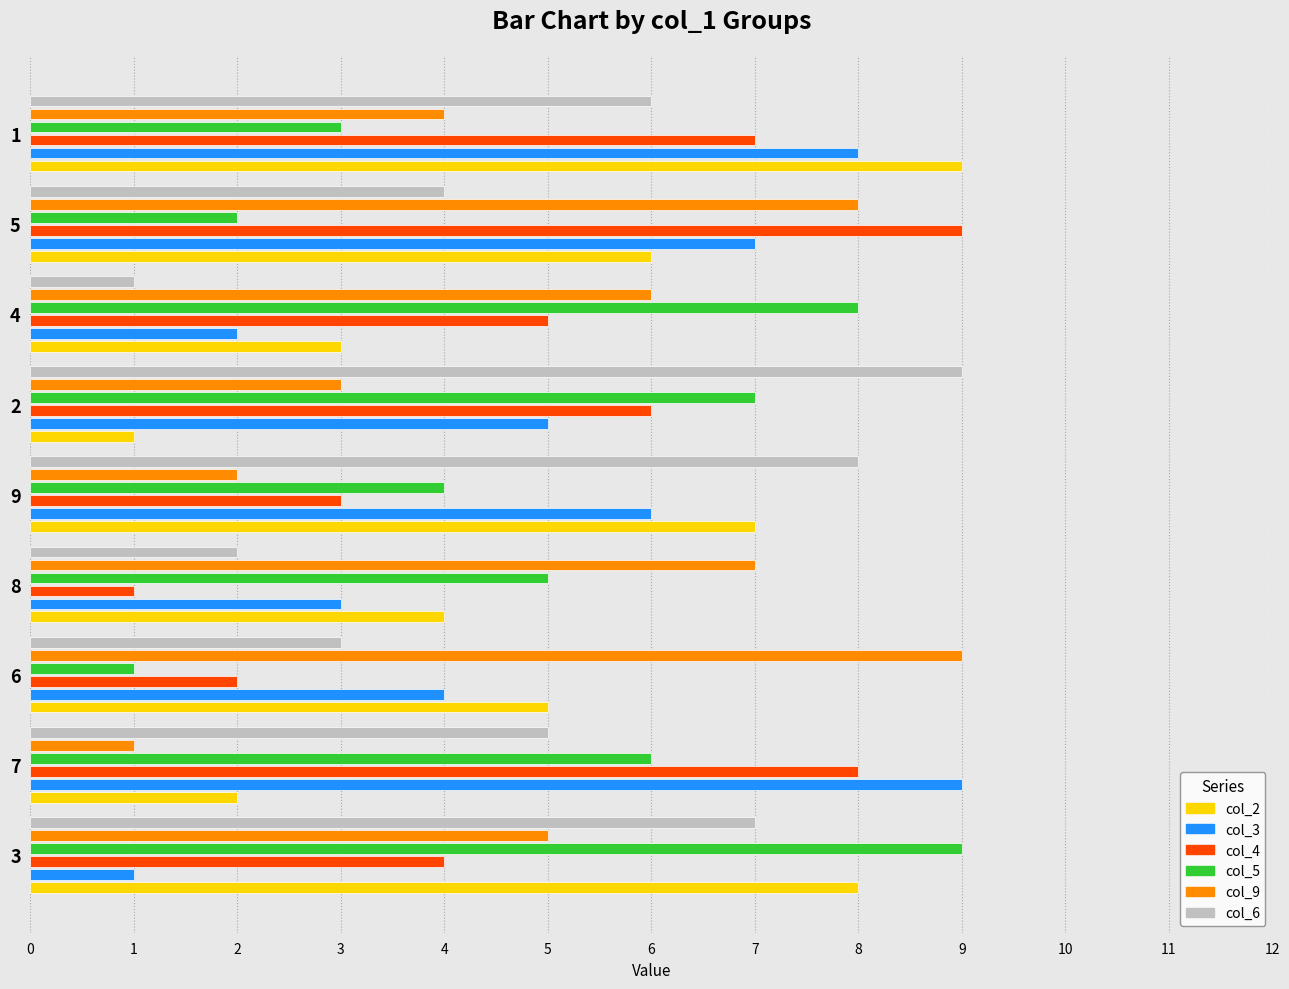

What is the spread (max minus min) of values at 6?

8